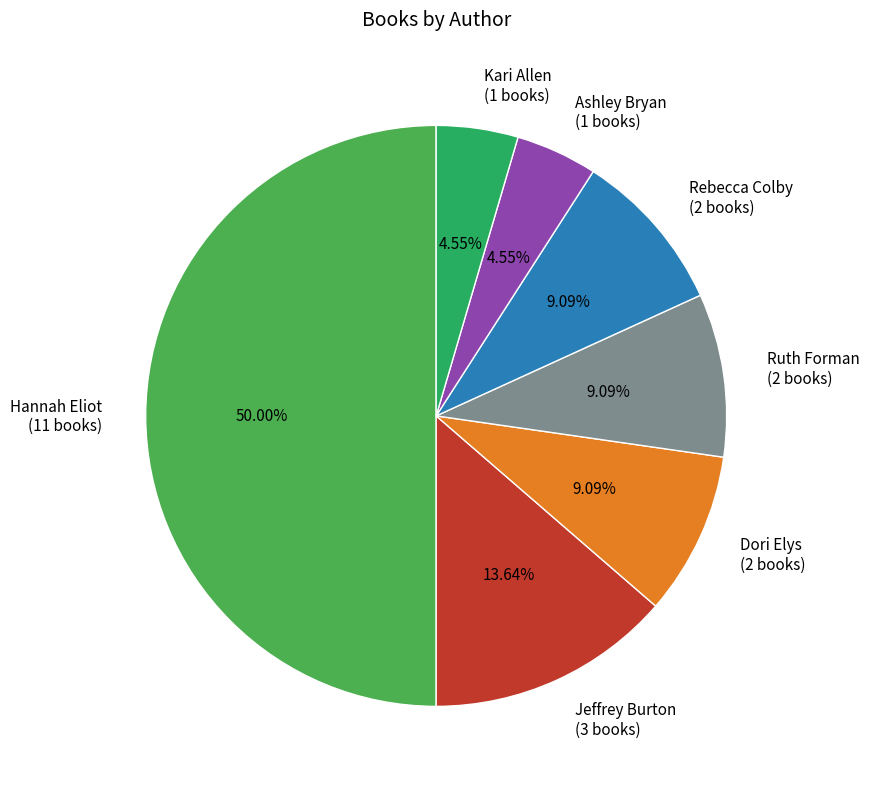

Between Dori Elys (2 books) and Jeffrey Burton (3 books), which is larger?

Jeffrey Burton (3 books)